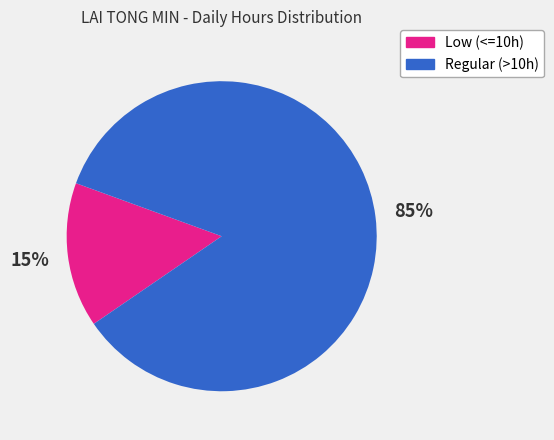

To the nearest percent, what is the difference between the largest and smallest slice percentages?

70%